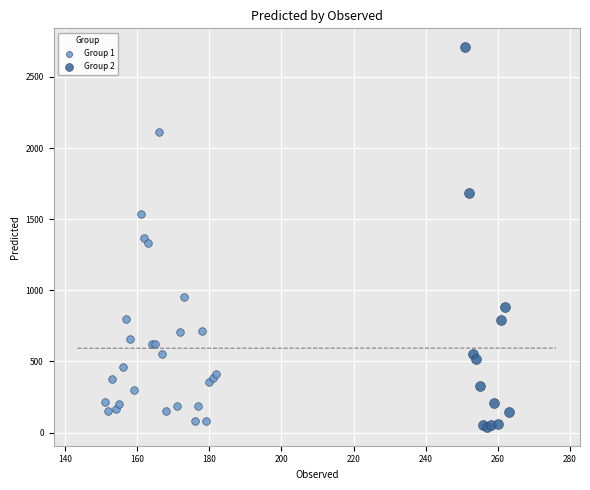

Which series has the largest Y range (max minus min)?

Group 2